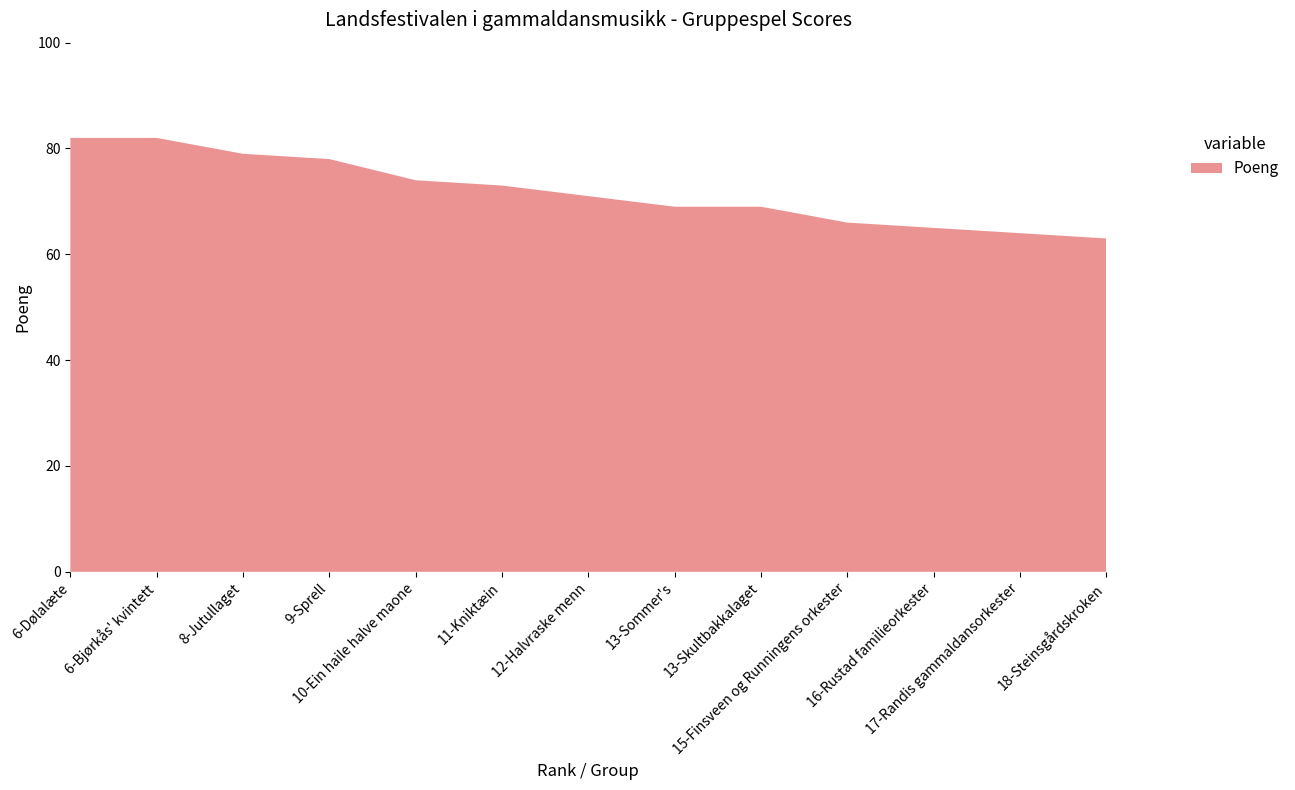

Reading left to right, list all the values displayed in this chart.

6-Dølalæte=82	6-Bjørkås' kvintett=82	8-Jutullaget=79	9-Sprell=78	10-Ein haile halve maone=74	11-Kniktæin=73	12-Halvraske menn=71	13-Sommer's=69	13-Skultbakkalaget=69	15-Finsveen og Runningens orkester=66	16-Rustad familieorkester=65	17-Randis gammaldansorkester=64	18-Steinsgårdskroken=63